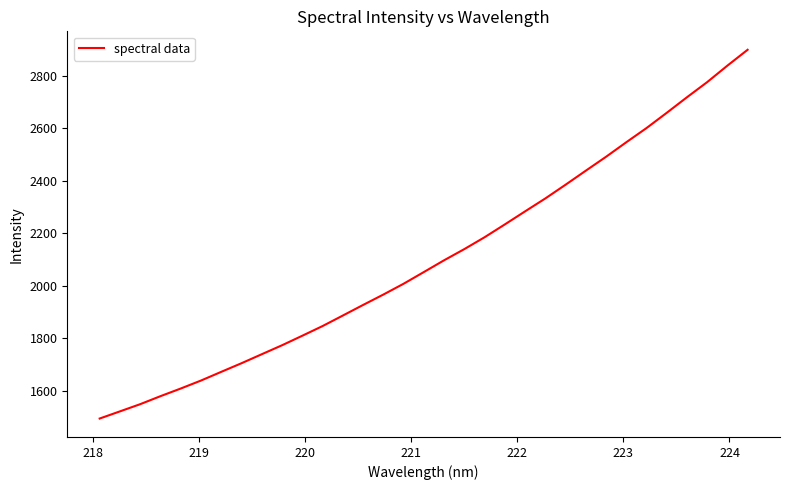

What is the smallest value displayed?

1494.1